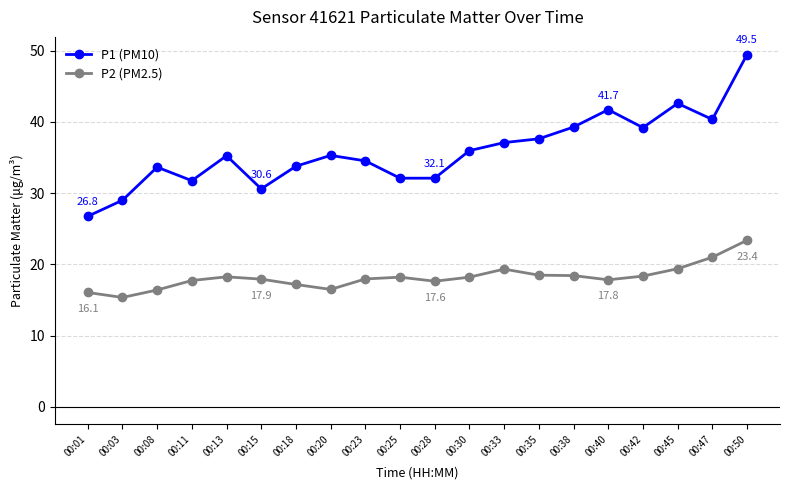

In P2 (PM2.5), how many points are lower than both neighbors (excluding endpoints)?

4